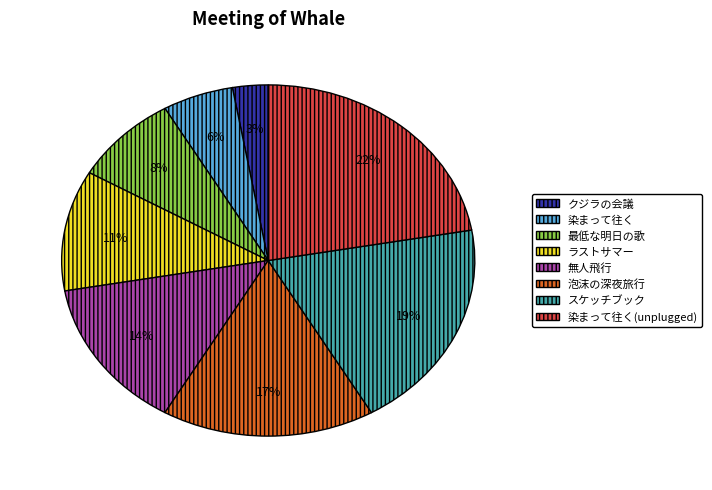

To the nearest percent, what percentage of the pie is 染まって往く?

6%